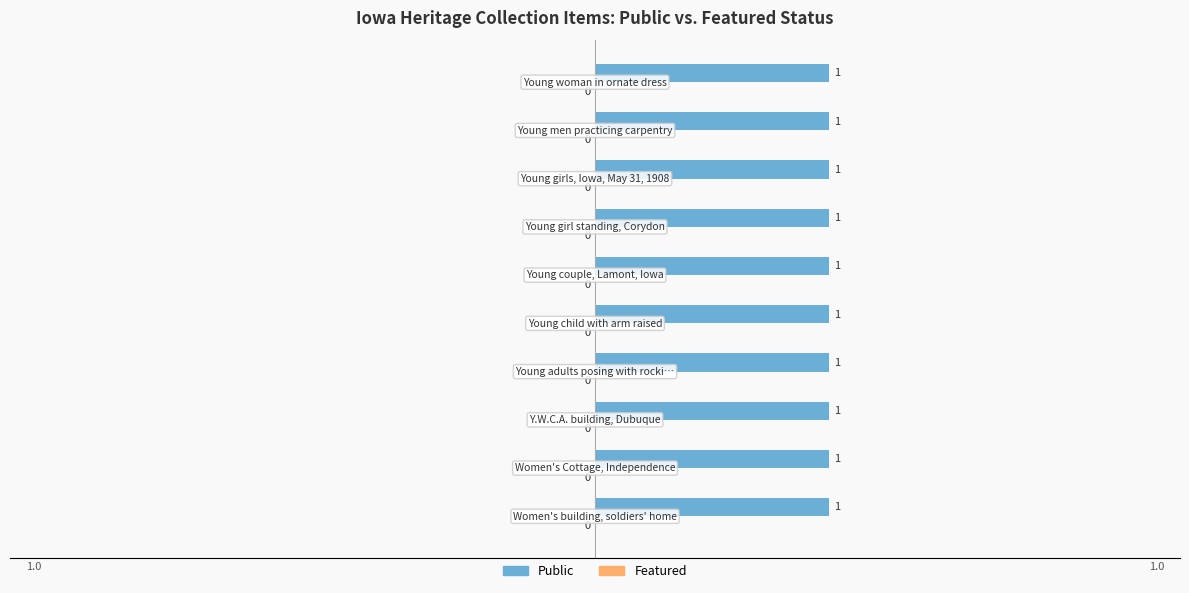

Which series has the widest spread of values?

Public